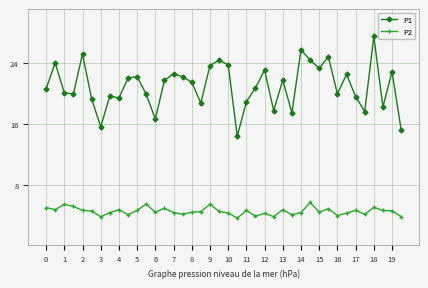

Which series has the largest total across all categories?

P1